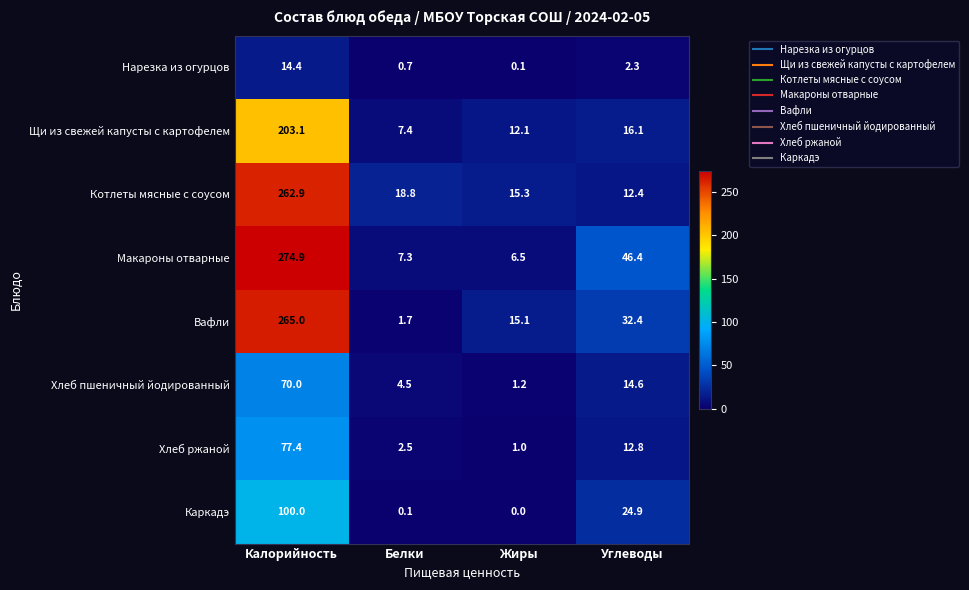

The Нарезка из огурцов series shows 1.0 at Углеводы. True or false?

False